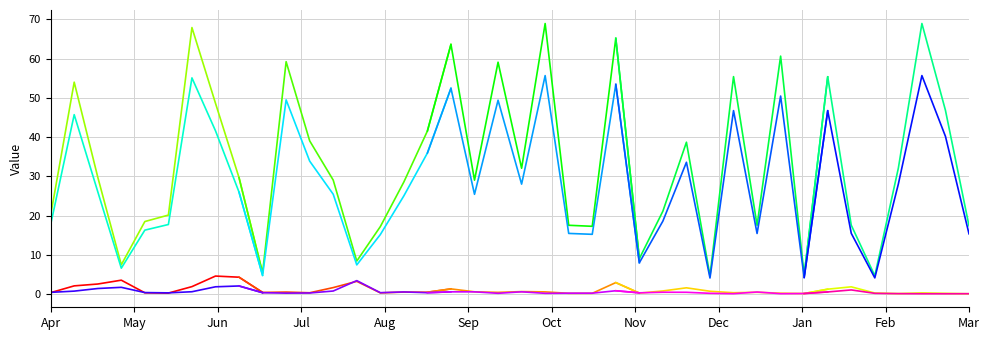

What is the label of the 5th point from the left?

Aug